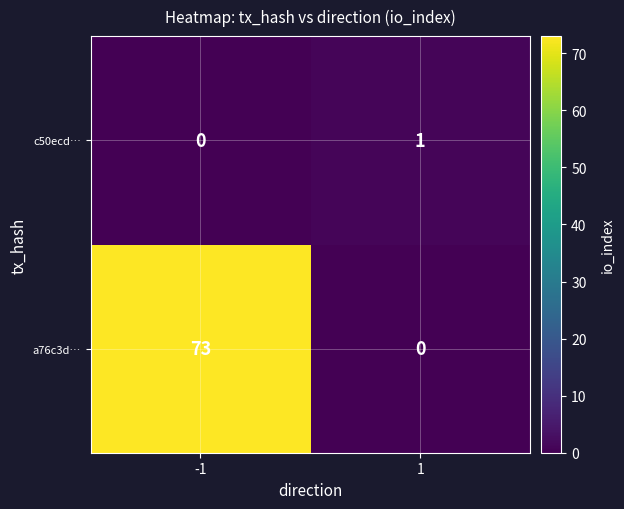

What is the difference between the a76c3d… values at 1 and -1?

73